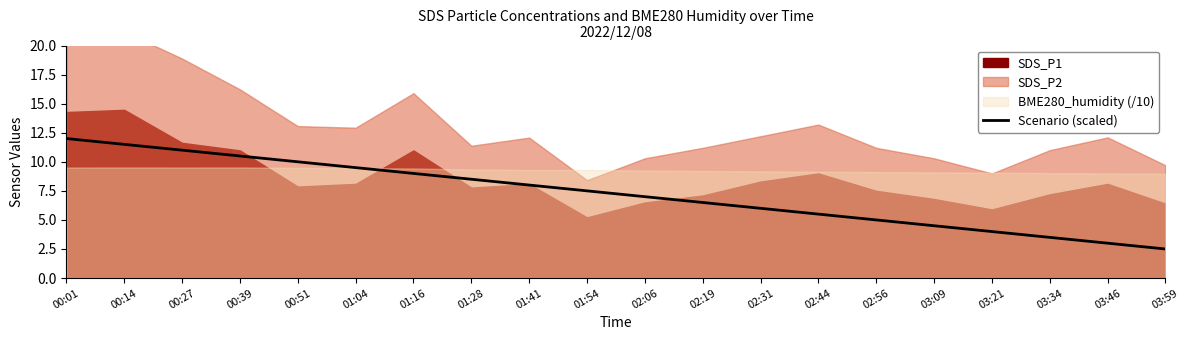

How many lines are shown in the chart?

1